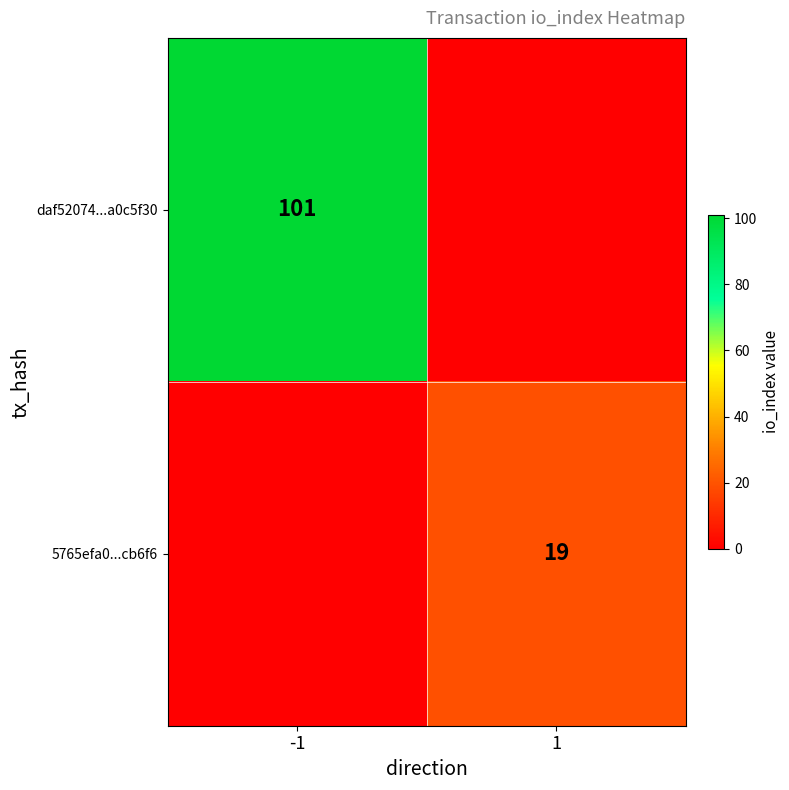

Is it true that daf52074...a0c5f30 equals 101 at -1?

True